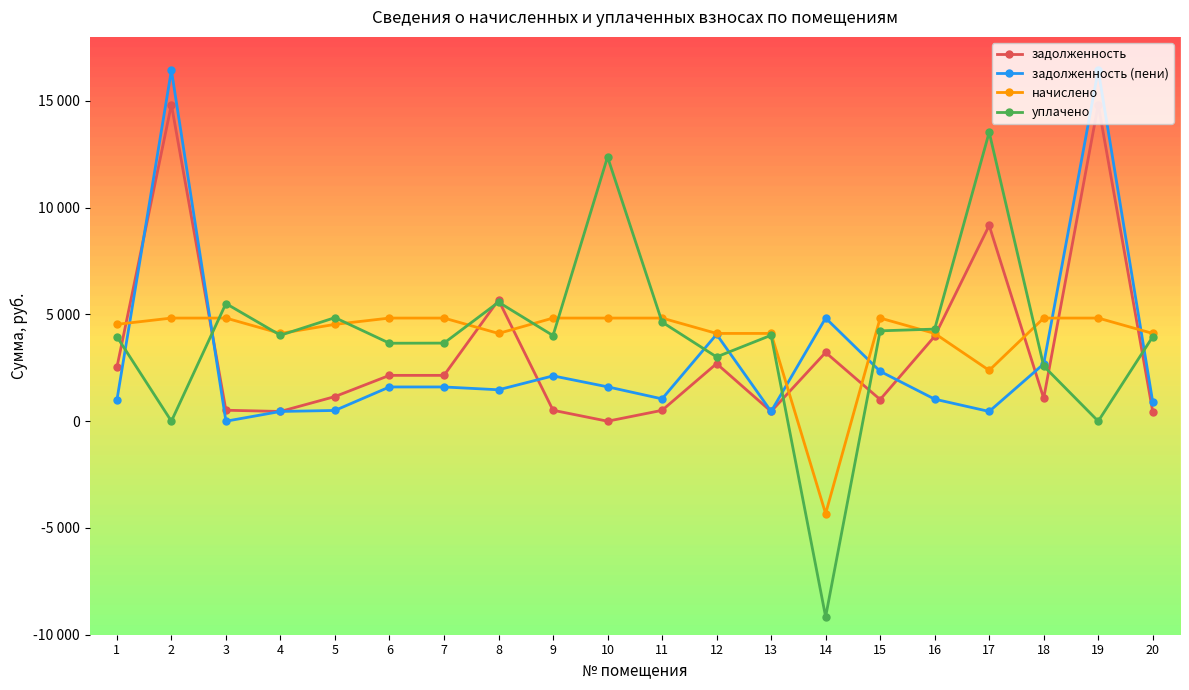

True or false: задолженность (пени) has a value of 4129.2 at 15.

False